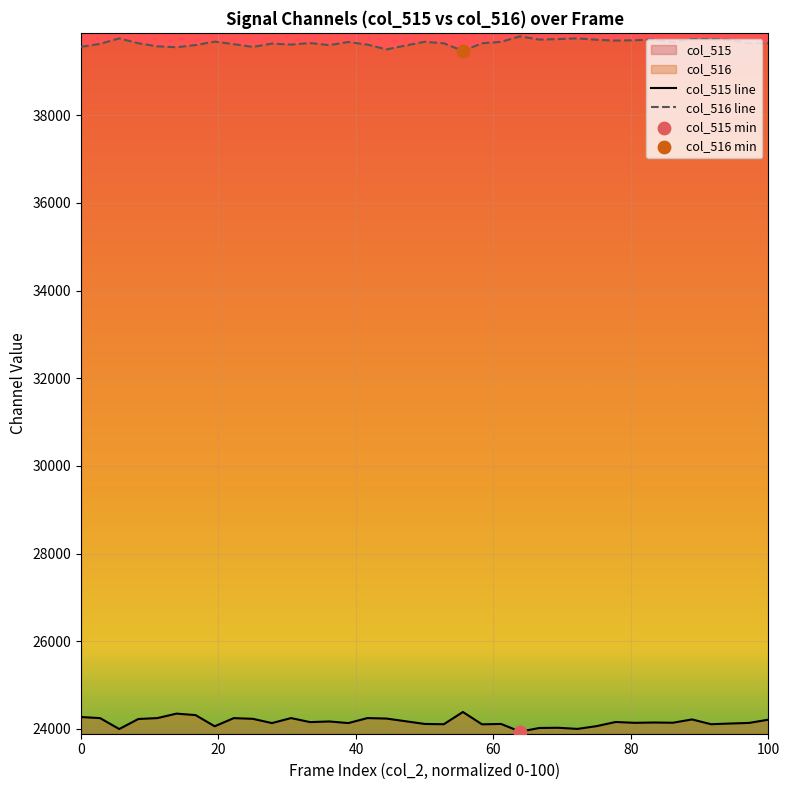

True or false: col_515 line and col_516 line intersect in this chart.

False